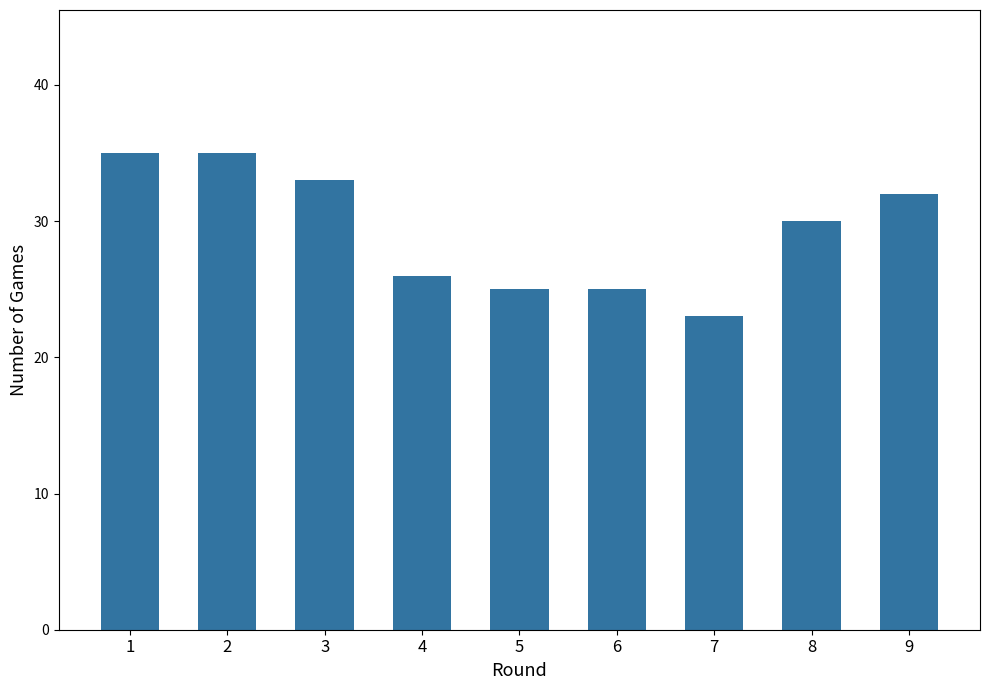

Which has a higher value, 5 or 8?

8